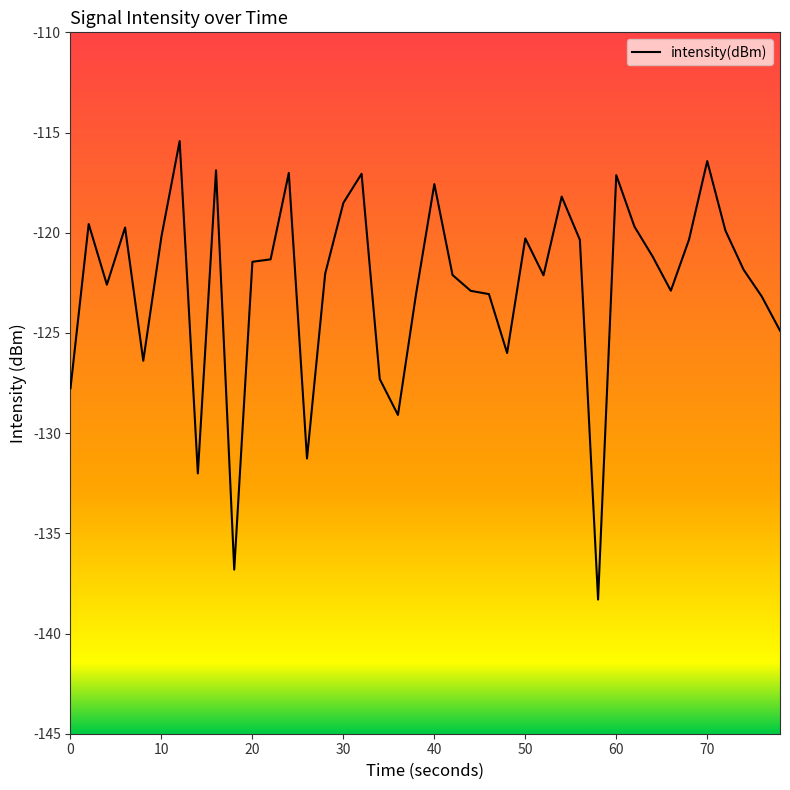

What is the smallest value displayed?

-138.3